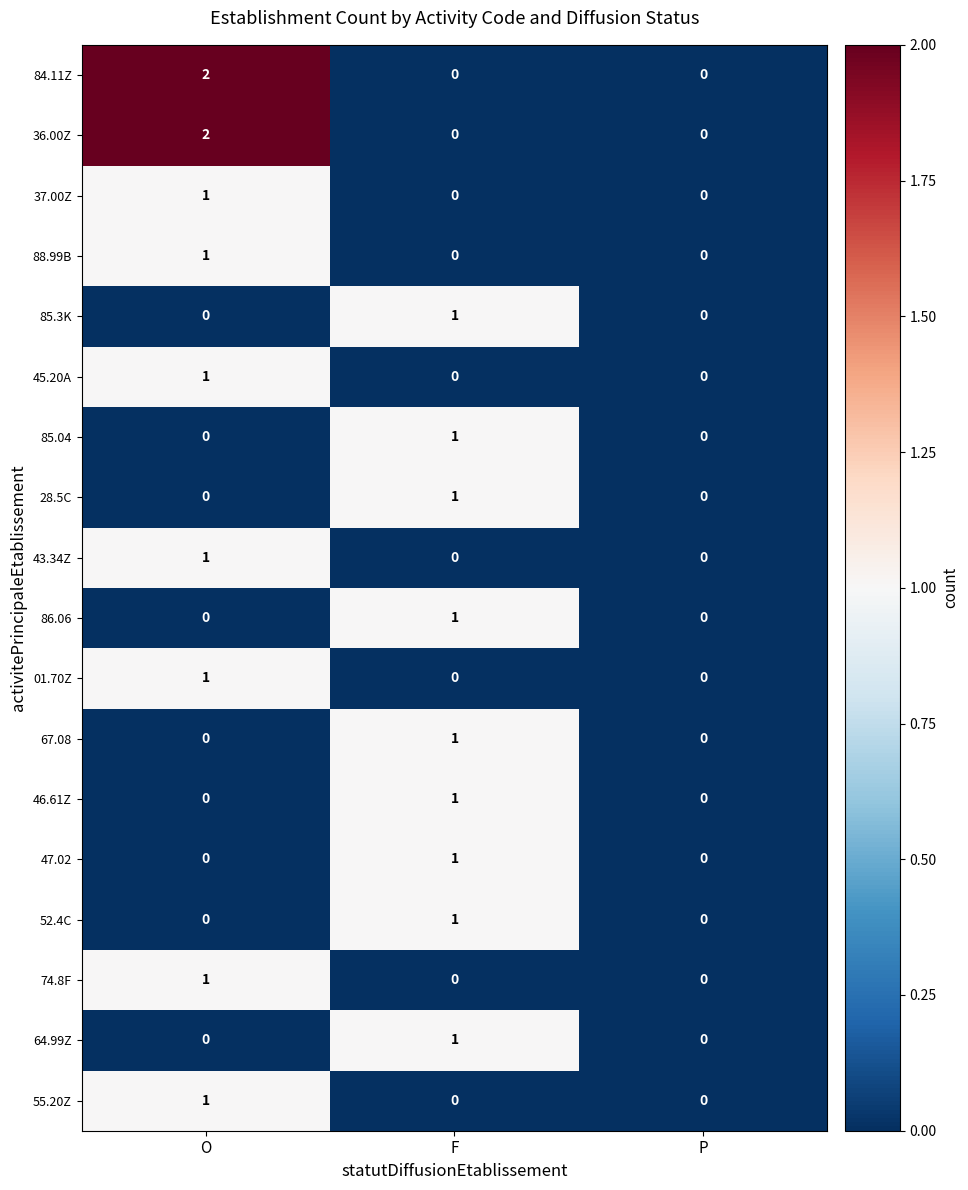

How many positive values does the 47.02 series have?

1